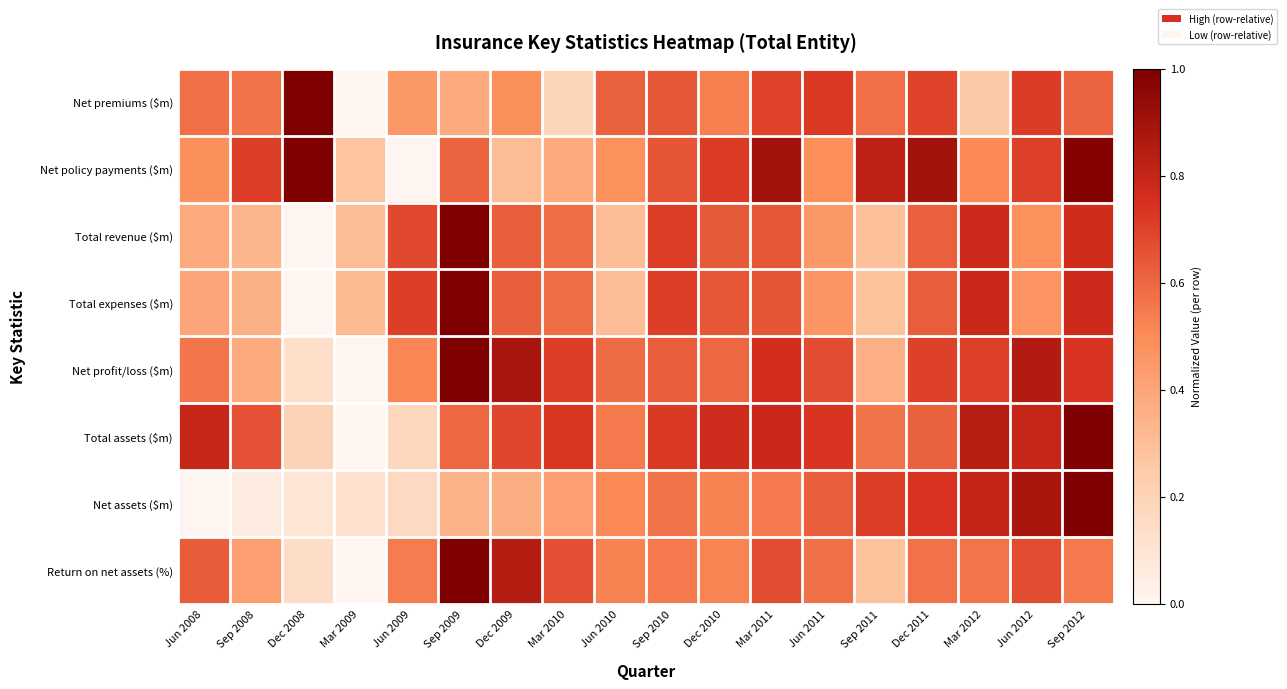

Reading left to right, extract all data points from this chart.

Net premiums ($m): Jun 2008=0.6	Sep 2008=0.6	Dec 2008=1.0	Mar 2009=0.0	Jun 2009=0.5	Sep 2009=0.4	Dec 2009=0.5	Mar 2010=0.2	Jun 2010=0.6	Sep 2010=0.6	Dec 2010=0.5	Mar 2011=0.7	Jun 2011=0.7	Sep 2011=0.6	Dec 2011=0.7	Mar 2012=0.3	Jun 2012=0.7	Sep 2012=0.6
Net policy payments ($m): Jun 2008=0.5	Sep 2008=0.7	Dec 2008=1.0	Mar 2009=0.3	Jun 2009=0.0	Sep 2009=0.6	Dec 2009=0.3	Mar 2010=0.4	Jun 2010=0.5	Sep 2010=0.6	Dec 2010=0.7	Mar 2011=0.9	Jun 2011=0.5	Sep 2011=0.8	Dec 2011=0.9	Mar 2012=0.5	Jun 2012=0.7	Sep 2012=1.0
Total revenue ($m): Jun 2008=0.4	Sep 2008=0.3	Dec 2008=0.0	Mar 2009=0.3	Jun 2009=0.7	Sep 2009=1.0	Dec 2009=0.6	Mar 2010=0.6	Jun 2010=0.3	Sep 2010=0.7	Dec 2010=0.6	Mar 2011=0.6	Jun 2011=0.5	Sep 2011=0.3	Dec 2011=0.6	Mar 2012=0.8	Jun 2012=0.5	Sep 2012=0.8
Total expenses ($m): Jun 2008=0.4	Sep 2008=0.4	Dec 2008=0.0	Mar 2009=0.3	Jun 2009=0.7	Sep 2009=1.0	Dec 2009=0.6	Mar 2010=0.6	Jun 2010=0.3	Sep 2010=0.7	Dec 2010=0.6	Mar 2011=0.6	Jun 2011=0.5	Sep 2011=0.3	Dec 2011=0.6	Mar 2012=0.8	Jun 2012=0.5	Sep 2012=0.8
Net profit/loss ($m): Jun 2008=0.6	Sep 2008=0.4	Dec 2008=0.1	Mar 2009=0.0	Jun 2009=0.5	Sep 2009=1.0	Dec 2009=0.9	Mar 2010=0.7	Jun 2010=0.6	Sep 2010=0.6	Dec 2010=0.6	Mar 2011=0.8	Jun 2011=0.7	Sep 2011=0.4	Dec 2011=0.7	Mar 2012=0.7	Jun 2012=0.9	Sep 2012=0.7
Total assets ($m): Jun 2008=0.8	Sep 2008=0.7	Dec 2008=0.2	Mar 2009=0.0	Jun 2009=0.2	Sep 2009=0.6	Dec 2009=0.7	Mar 2010=0.7	Jun 2010=0.6	Sep 2010=0.7	Dec 2010=0.8	Mar 2011=0.8	Jun 2011=0.7	Sep 2011=0.6	Dec 2011=0.6	Mar 2012=0.8	Jun 2012=0.8	Sep 2012=1.0
Net assets ($m): Jun 2008=0.0	Sep 2008=0.1	Dec 2008=0.1	Mar 2009=0.1	Jun 2009=0.2	Sep 2009=0.4	Dec 2009=0.4	Mar 2010=0.4	Jun 2010=0.5	Sep 2010=0.6	Dec 2010=0.5	Mar 2011=0.5	Jun 2011=0.6	Sep 2011=0.7	Dec 2011=0.7	Mar 2012=0.8	Jun 2012=0.9	Sep 2012=1.0
Return on net assets (%): Jun 2008=0.6	Sep 2008=0.4	Dec 2008=0.1	Mar 2009=0.0	Jun 2009=0.5	Sep 2009=1.0	Dec 2009=0.8	Mar 2010=0.7	Jun 2010=0.5	Sep 2010=0.5	Dec 2010=0.5	Mar 2011=0.7	Jun 2011=0.6	Sep 2011=0.3	Dec 2011=0.6	Mar 2012=0.6	Jun 2012=0.7	Sep 2012=0.6